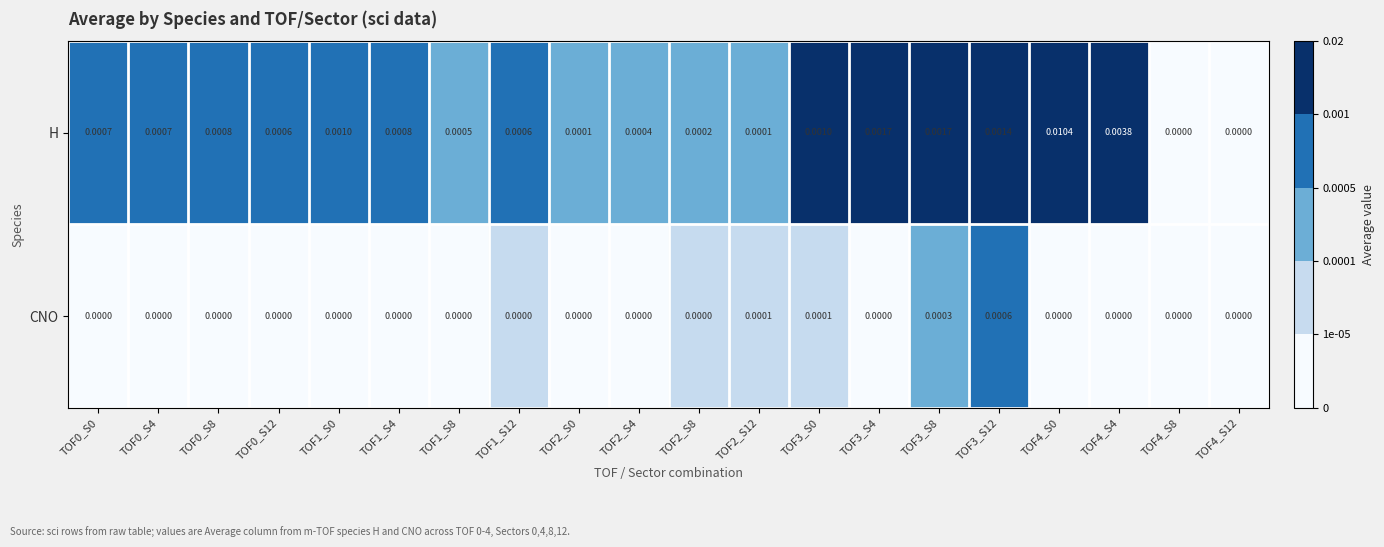

Which series has the largest total across all categories?

H